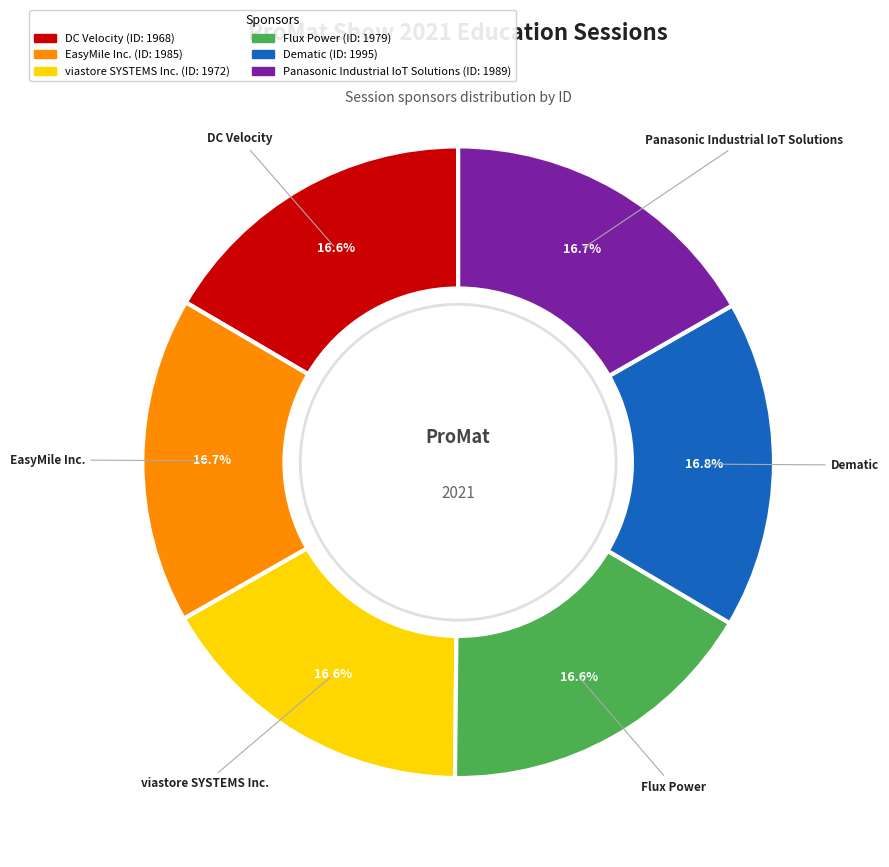

To the nearest percent, what percentage of the pie is Dematic?

17%